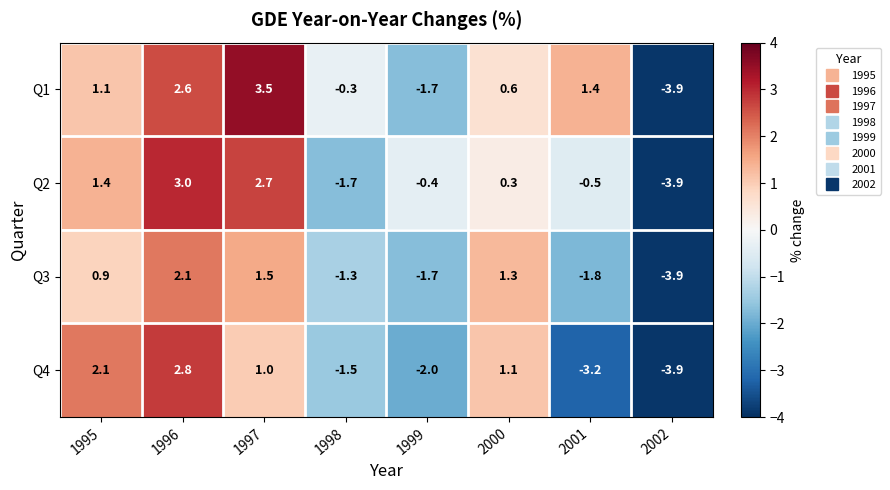

What is the difference between the Q2 values at 2002 and 2000?

4.2